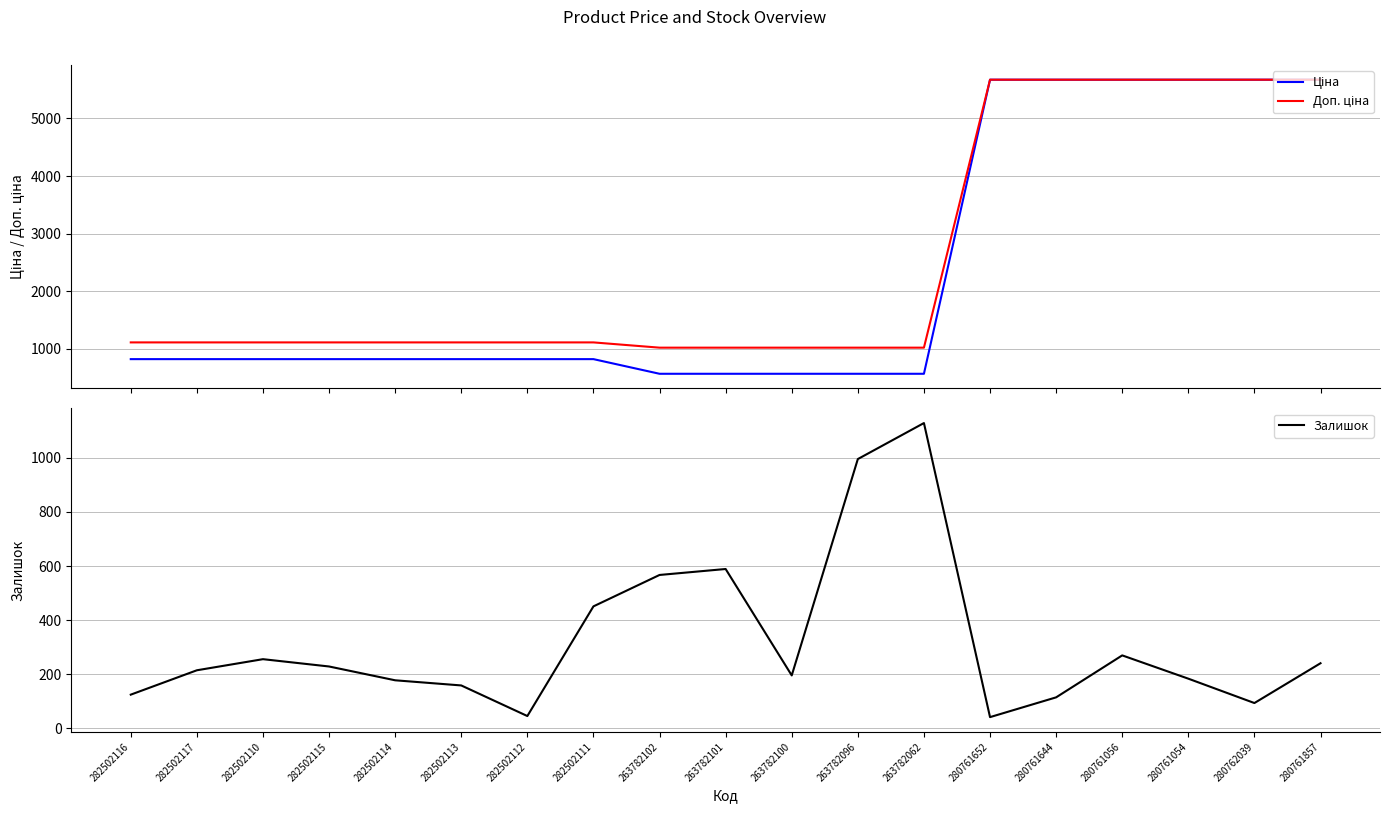

Which category has the lowest value in the Доп. ціна series?

263782102